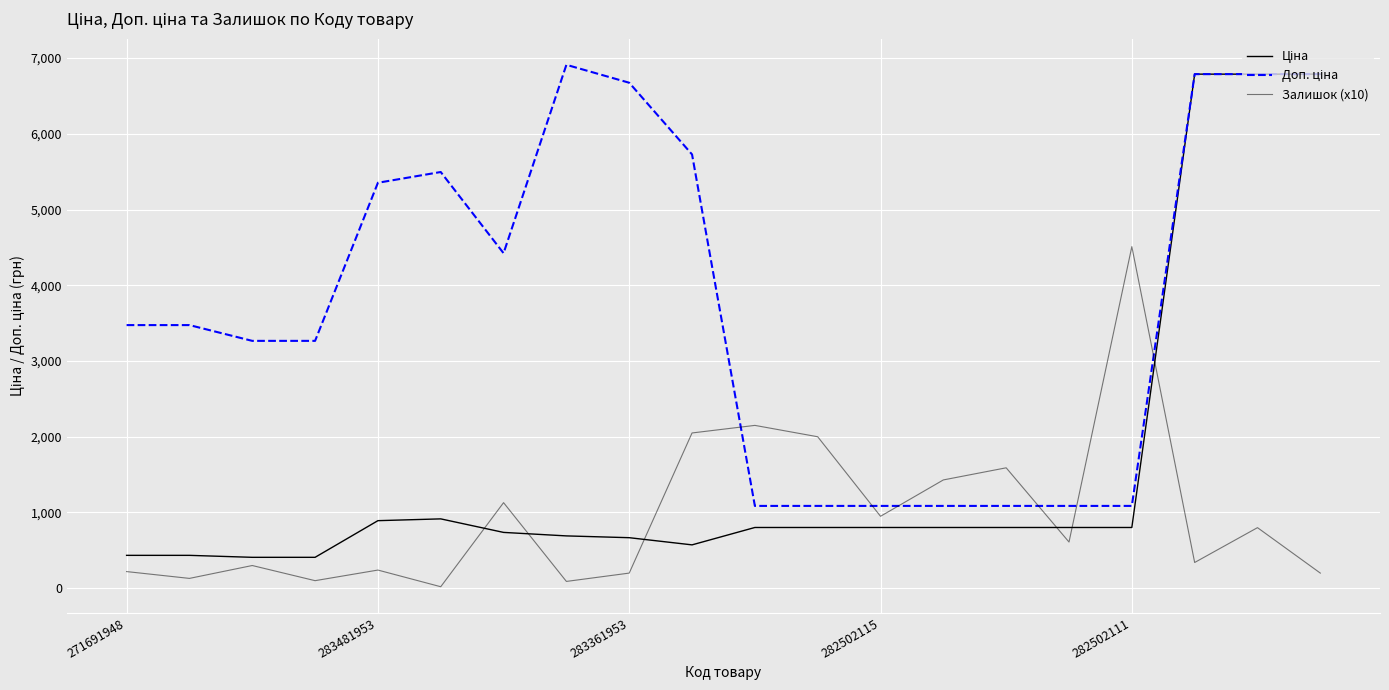

At which label does Доп. ціна first exceed 3474?

271691948